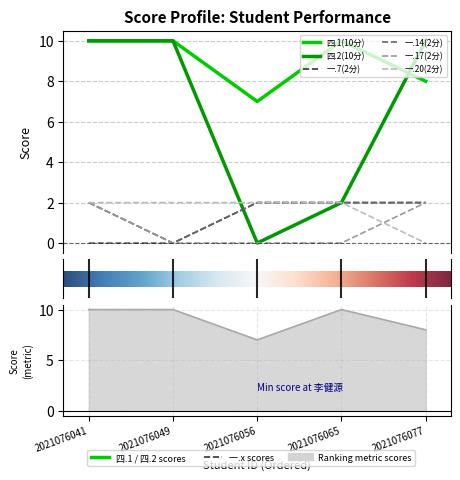

What is the sum of all 四.1(10分) values?

45